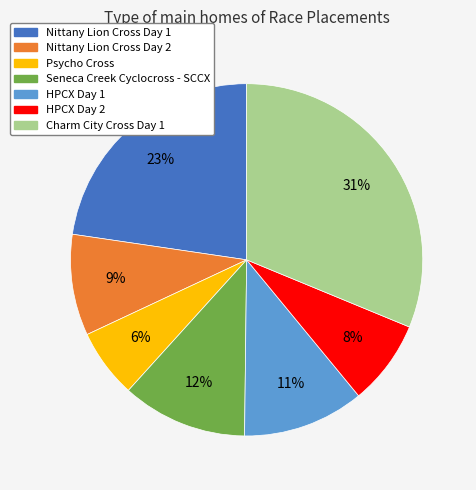

Is it true that Nittany Lion Cross Day 1 is 16% of the pie?

False